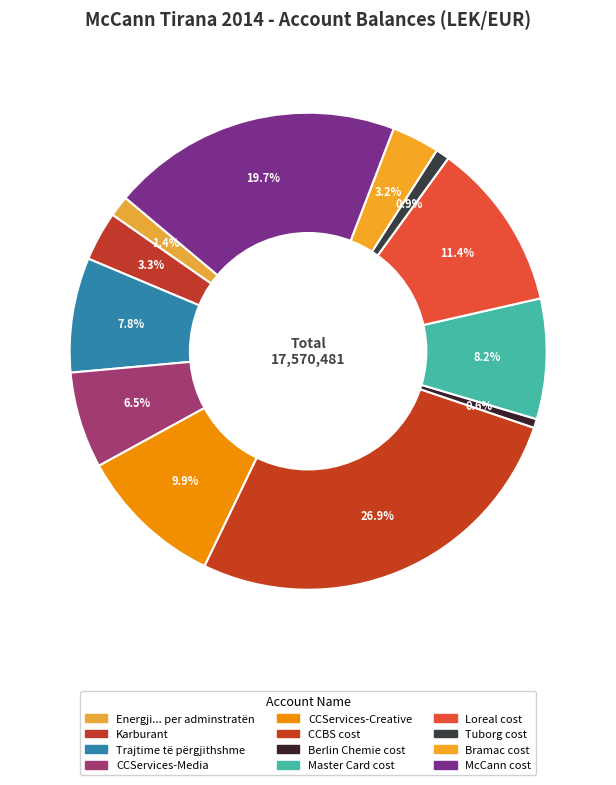

Which category has the smallest portion of the pie?

Berlin Chemie cost